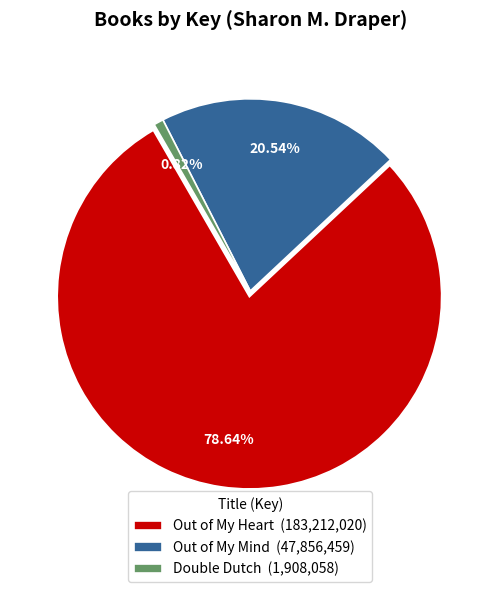

True or false: Out of My Mind accounts for 28% of the total.

False